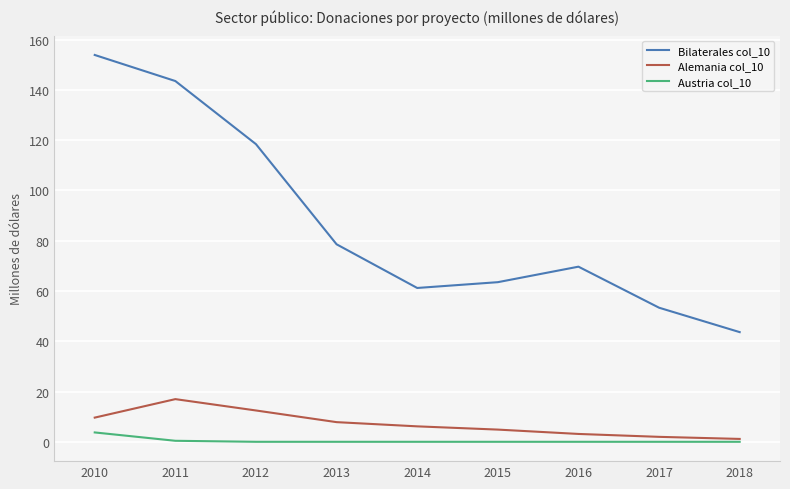

What is the greatest value displayed?

153.9